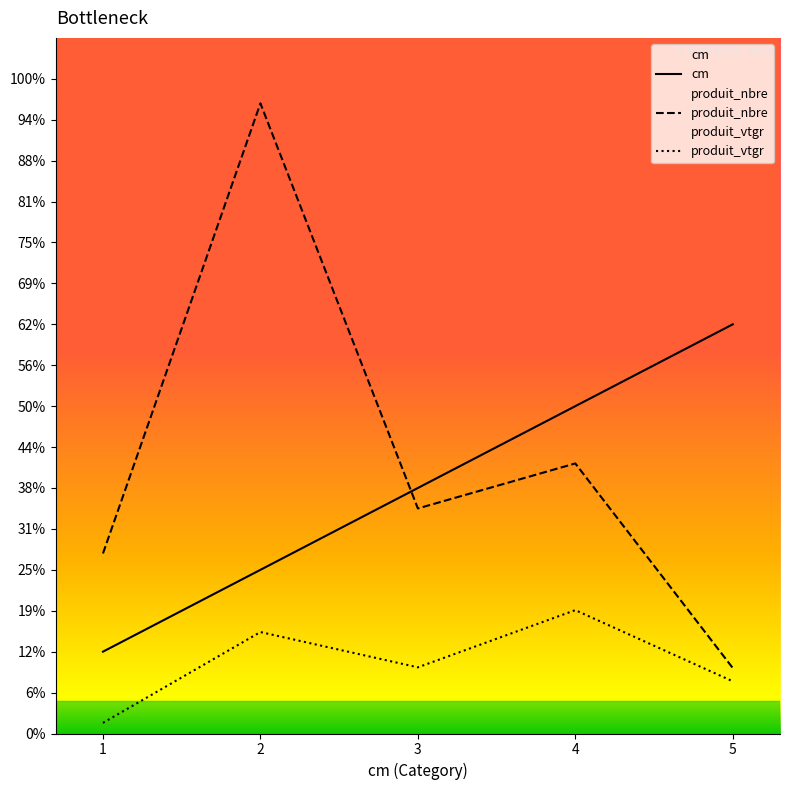

Which series changed the most between 4 and 5?

produit_nbre